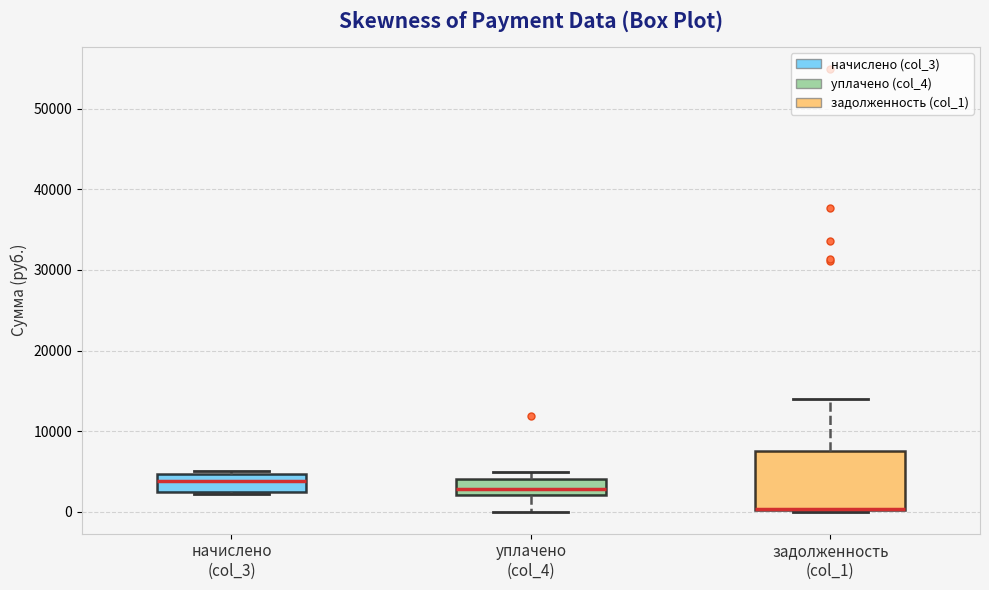

Comparing the boxes themselves (not the whiskers), which one is the tallest?

задолженность (col_1)